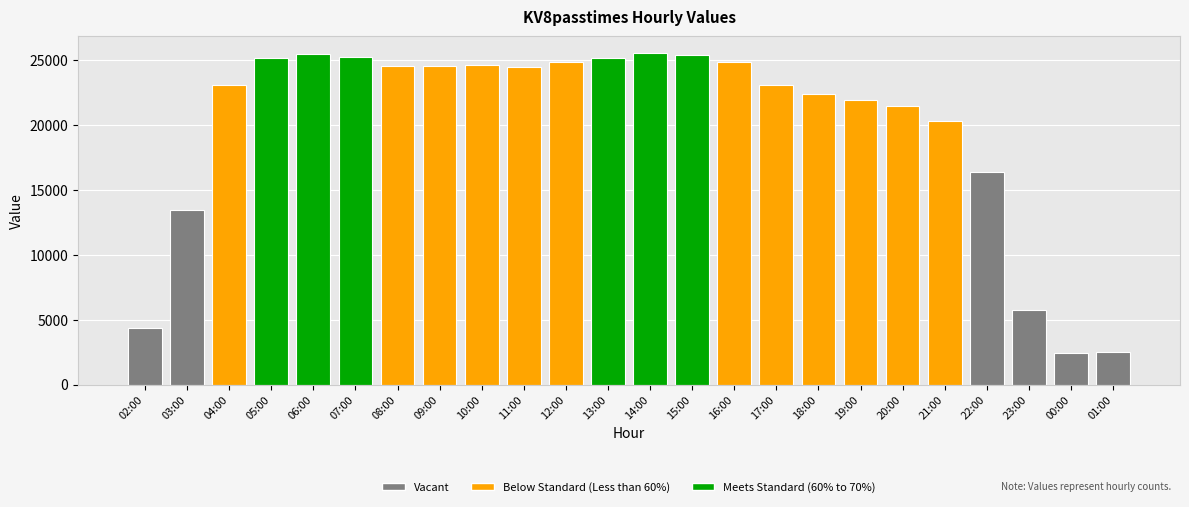

What is the ratio of the value at 08:00 to the value at 02:00?

5.6